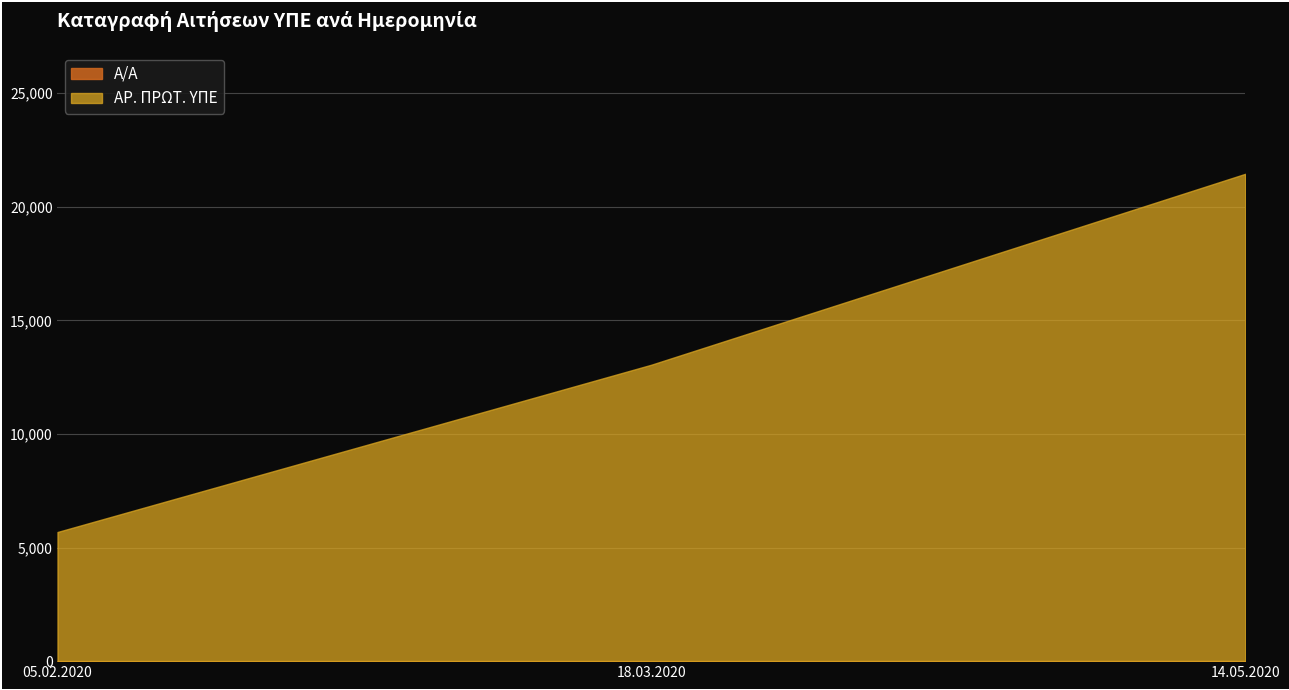

What is the minimum value for ΑΡ. ΠΡΩΤ. ΥΠΕ?

5683